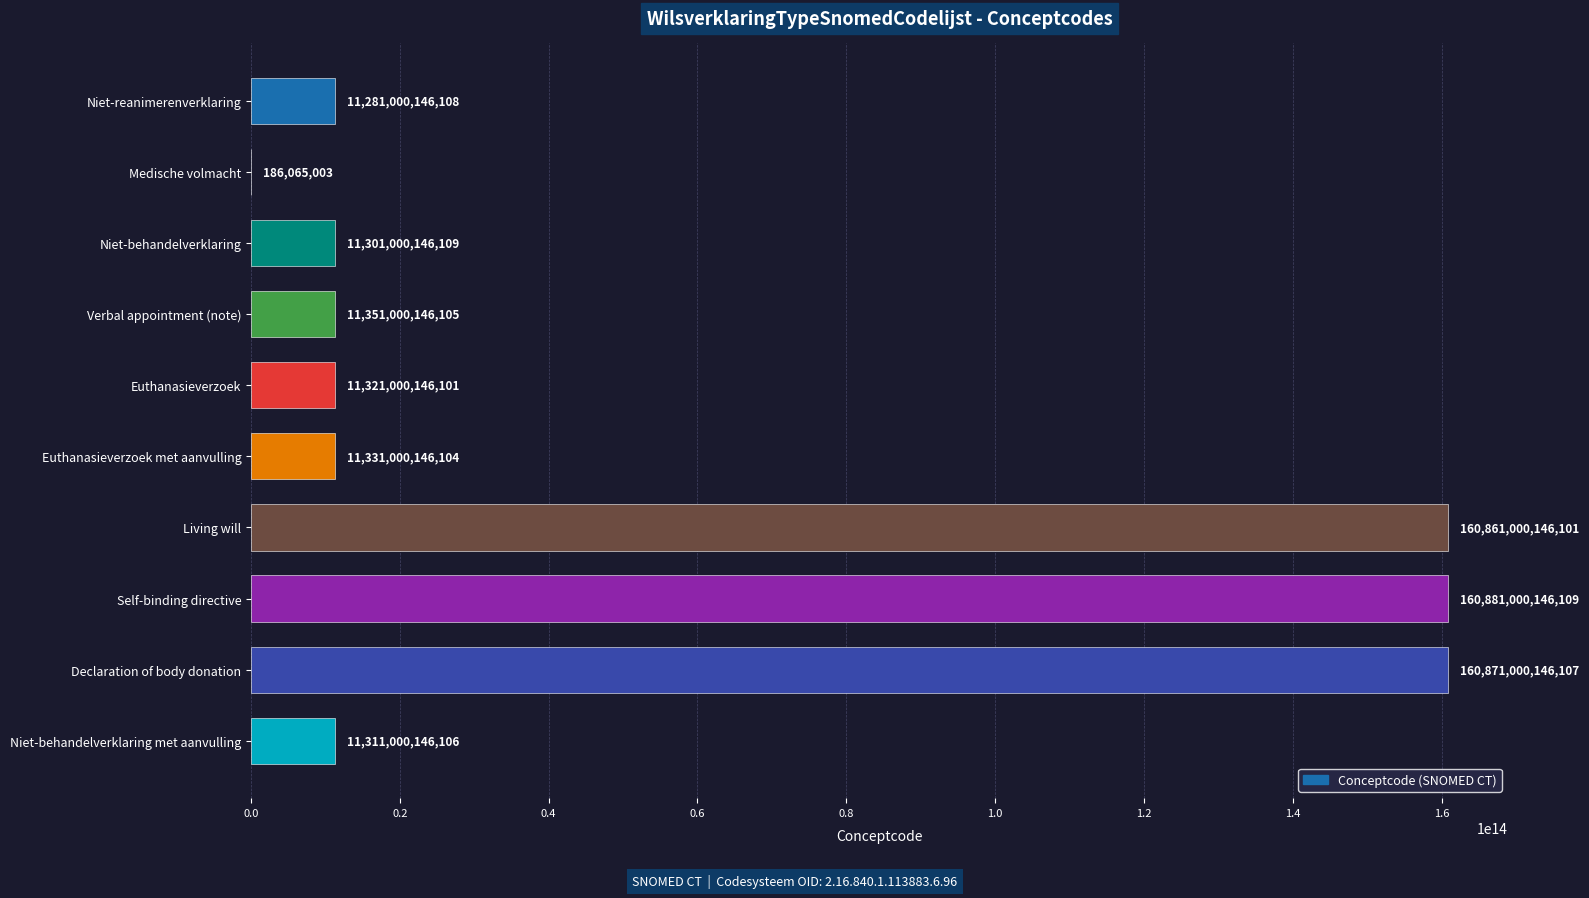

Which label corresponds to the largest value in the chart?

Self-binding directive